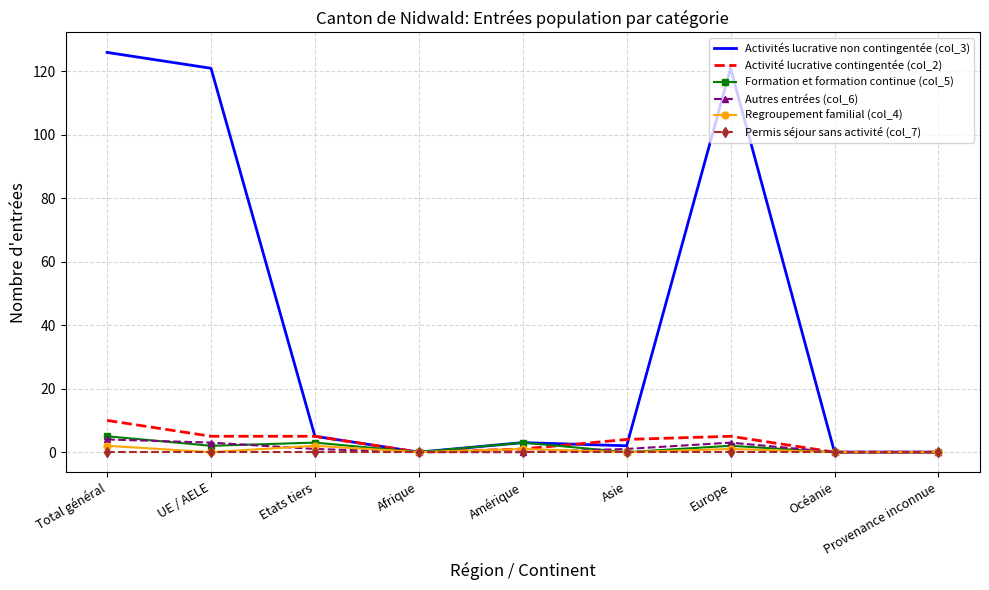

Read the Formation et formation continue (col_5) value at Europe.

2